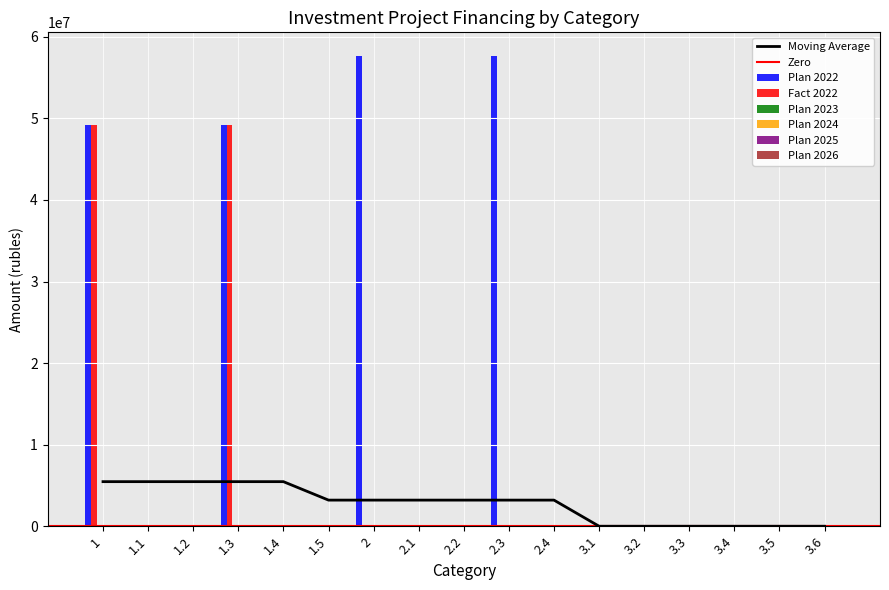

The value of Plan 2025 at 2 is 0. True or false?

True